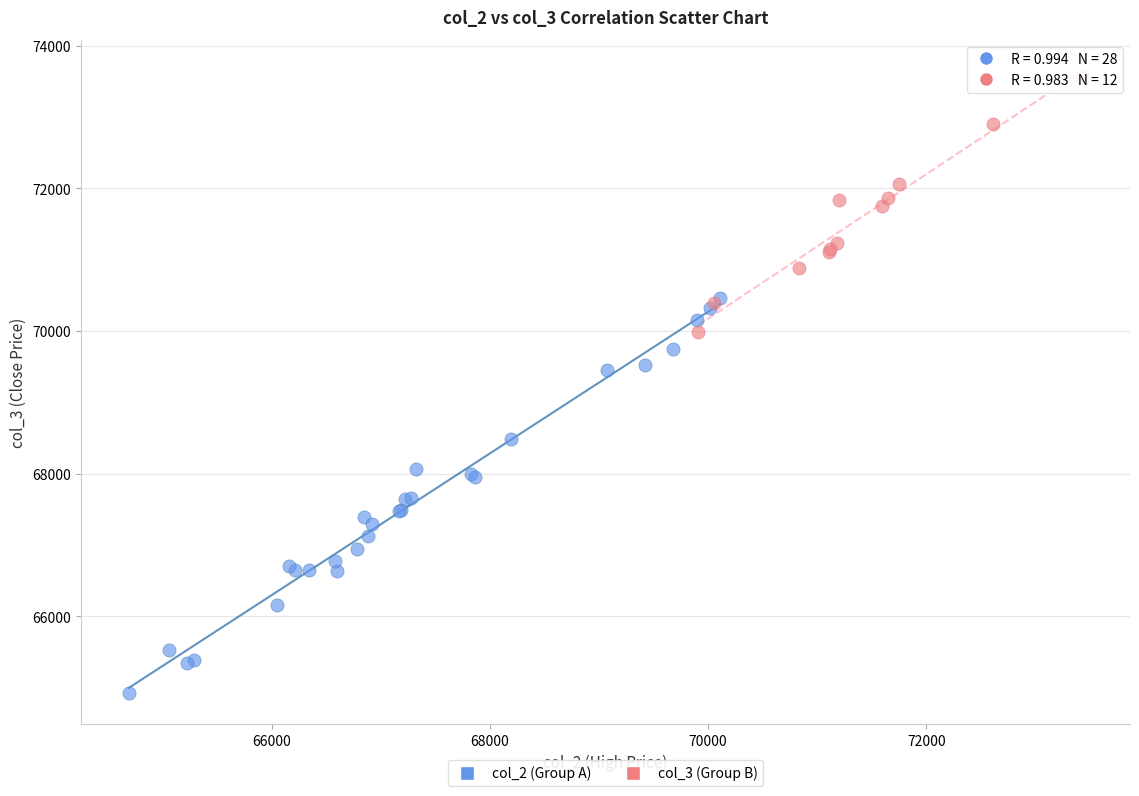

Which series has the widest spread of Y values?

col_2 (Group A)